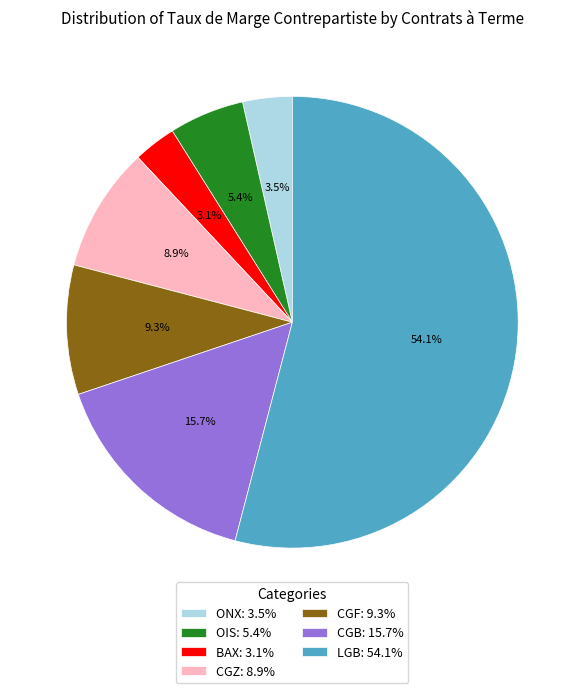

Is there a majority slice in this chart?

Yes